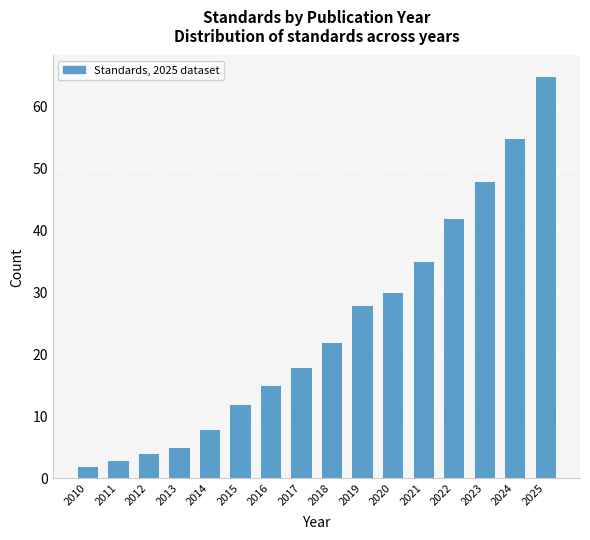

Reading left to right, extract all data points from this chart.

2	3	4	5	8	12	15	18	22	28	30	35	42	48	55	65